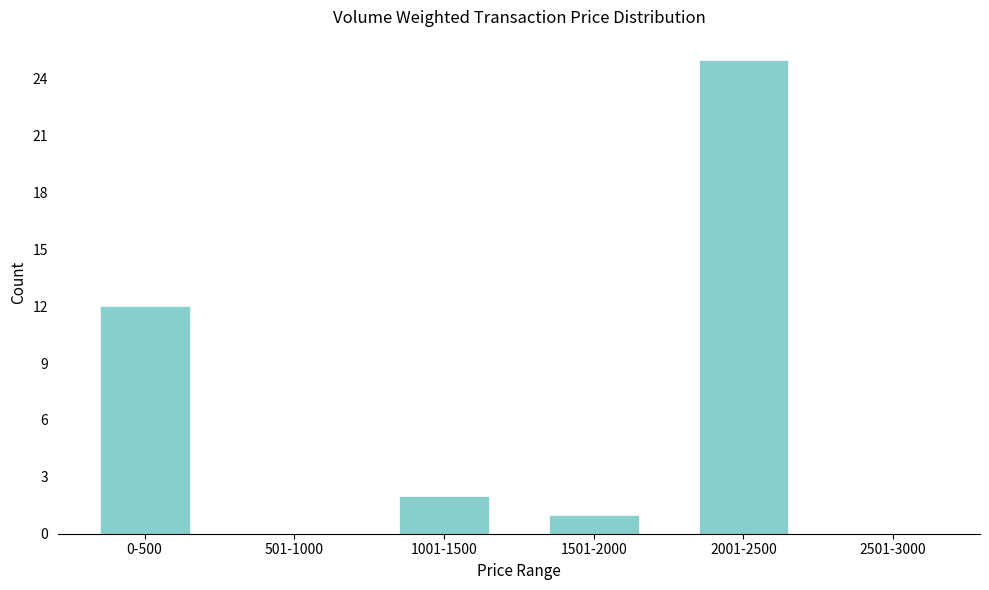

Reading left to right, extract all data points from this chart.

0-500=12	501-1000=0	1001-1500=2	1501-2000=1	2001-2500=25	2501-3000=0